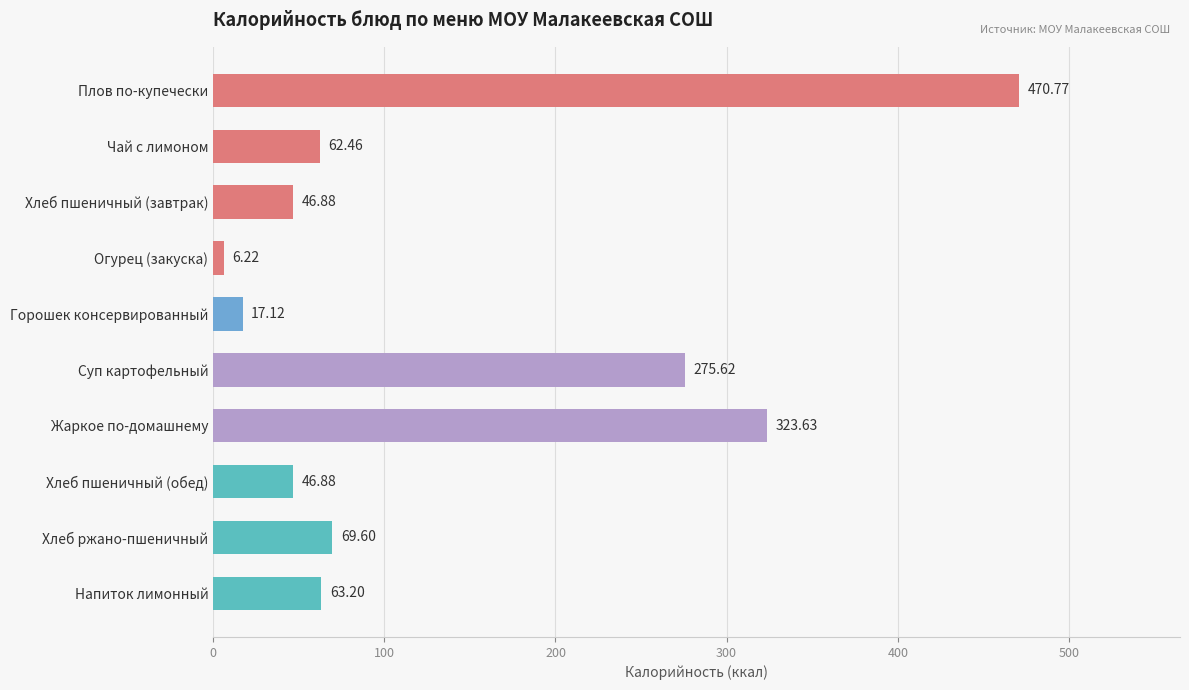

What is the label of the 10th bar from the top?

Напиток лимонный